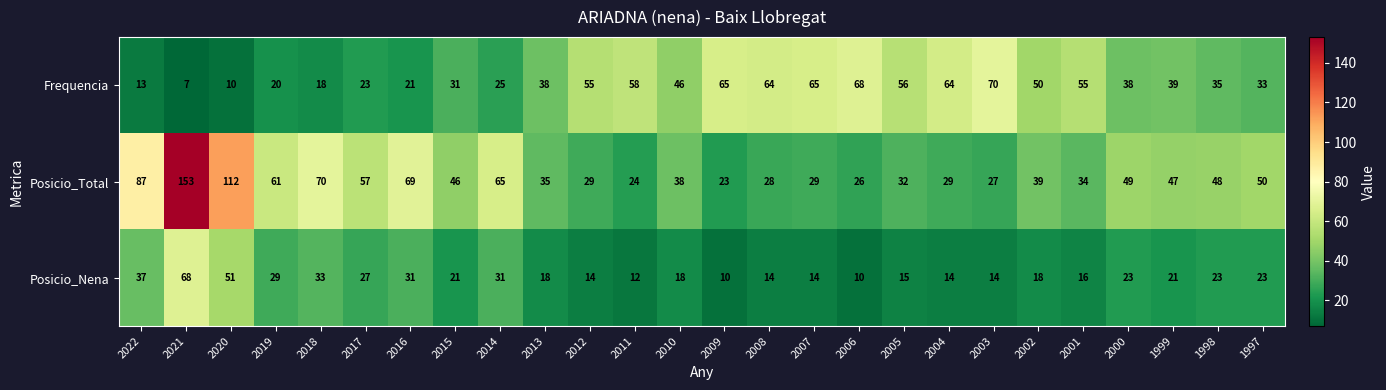

The value of Posicio_Total at 2016 is 69. True or false?

True